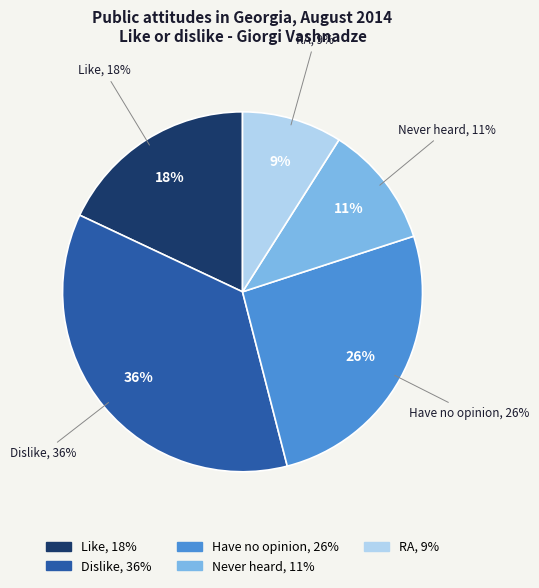

Combined, what portion of the pie is RA and Never heard?

20.0%